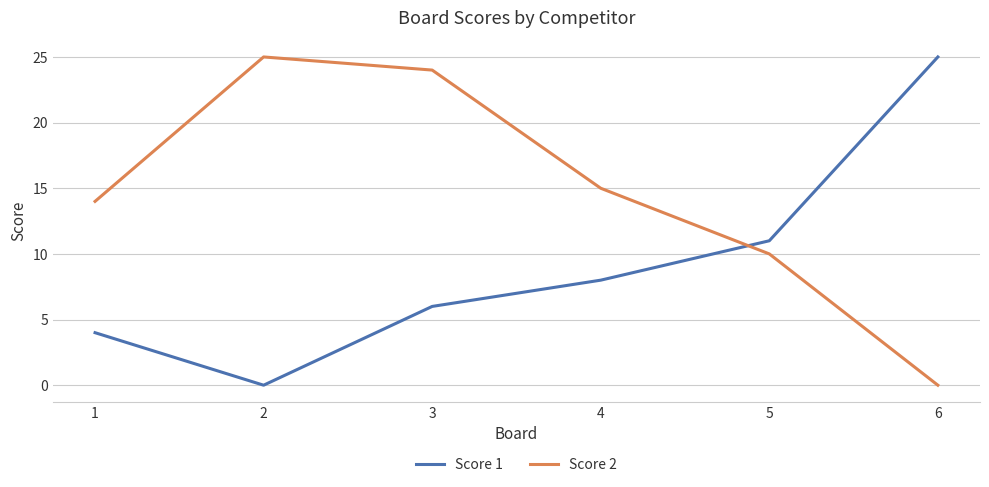

Which series ends up on top after the final intersection of Score 2 and Score 1?

Score 1